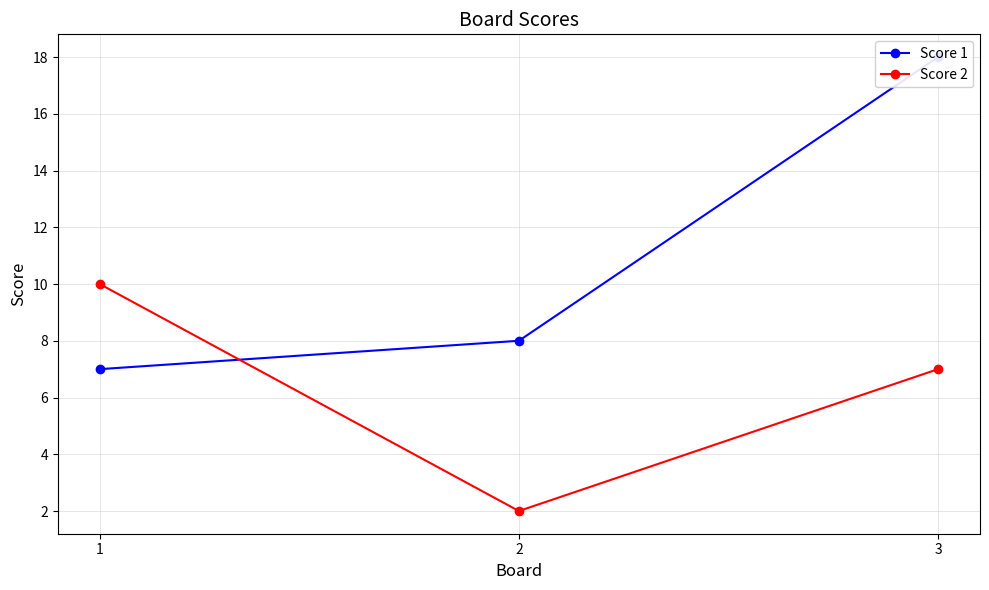

What is the sum of the Score 1 values at 1 and 2?

15